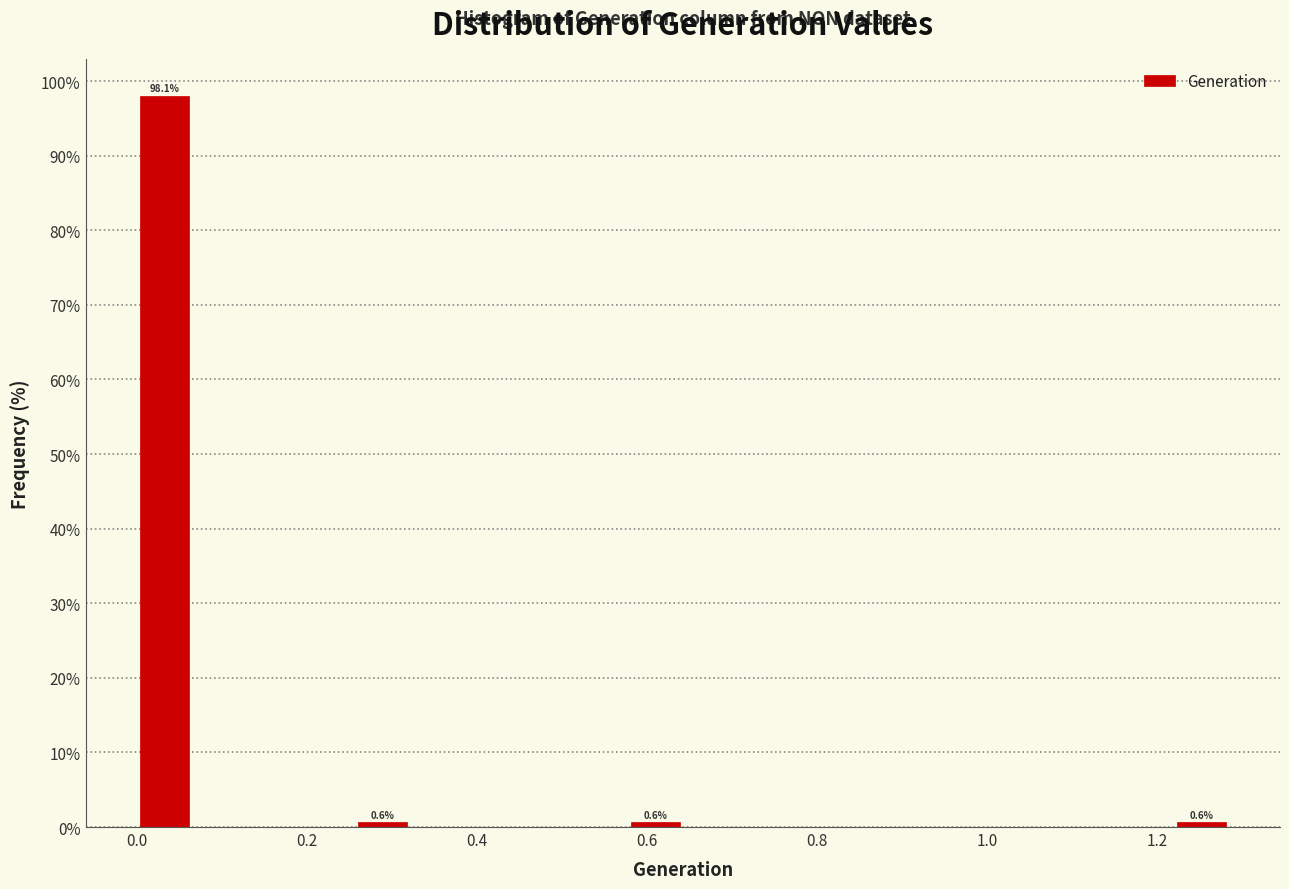

Read against the x-axis, roughly where is the centre of the tallest bar?

0.04